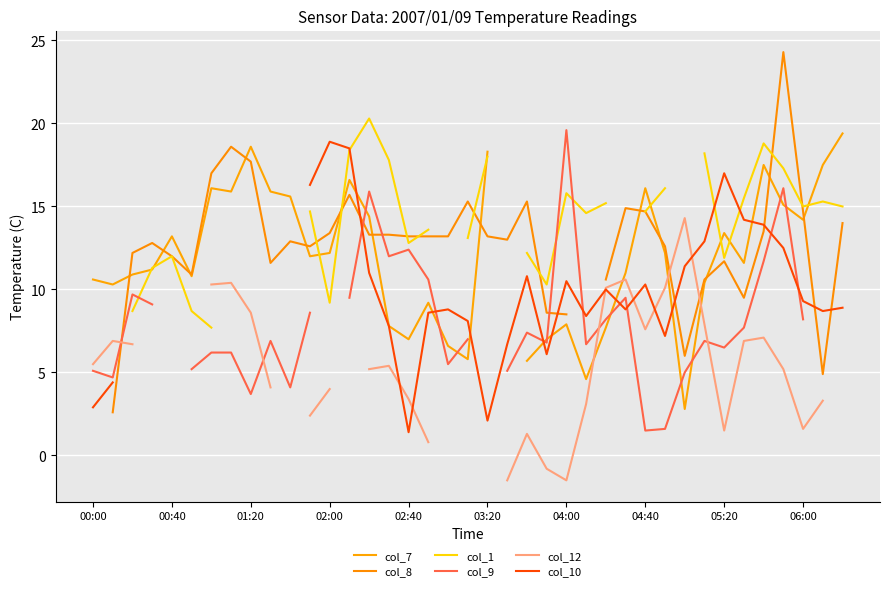

What are all the series names shown in the legend?

col_7, col_8, col_1, col_9, col_12, col_10